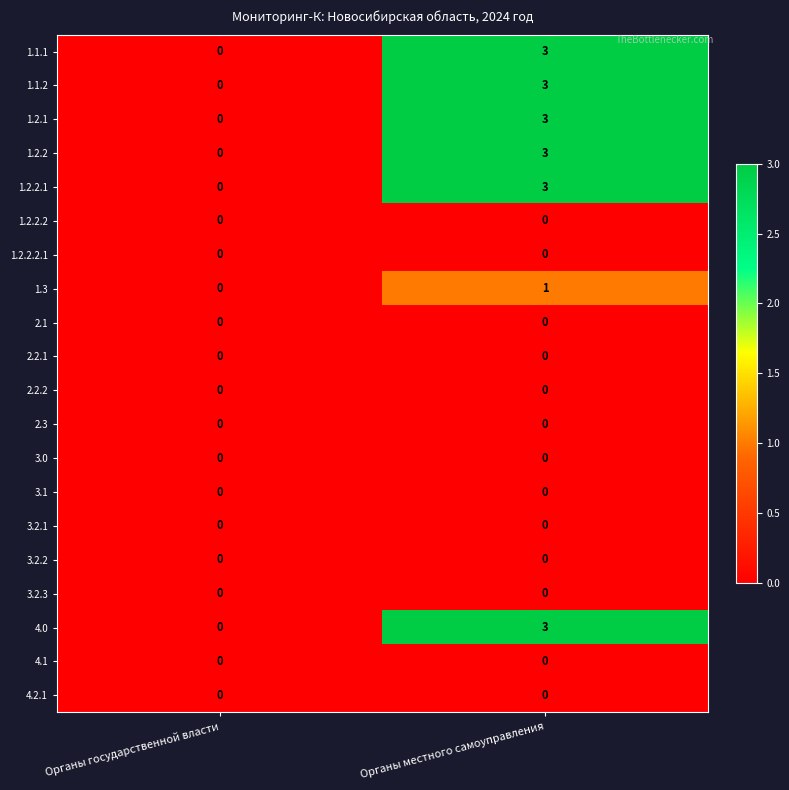

How many categories are shown in the chart?

2